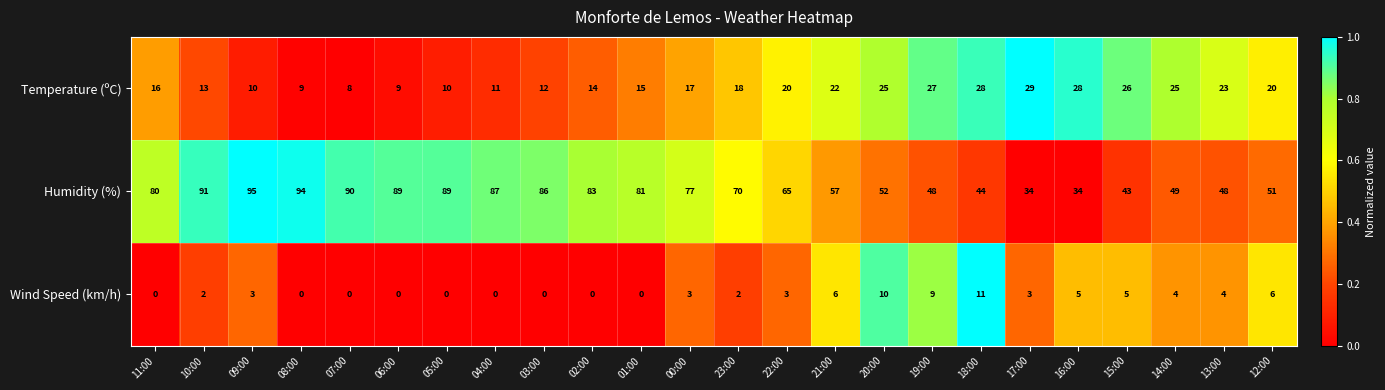

Which series has the largest range (max minus min)?

Humidity (%)